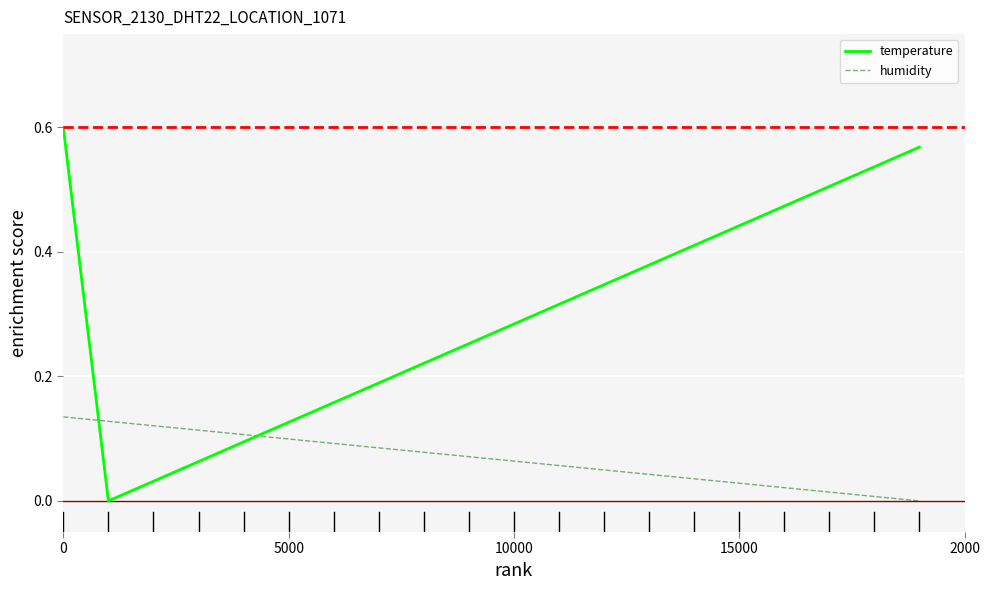

How many lines are shown in the chart?

2